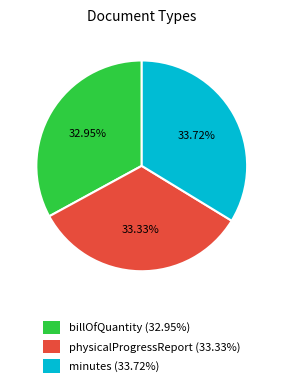

Is the sum of billOfQuantity (32.95%) and physicalProgressReport (33.33%) greater than half?

Yes